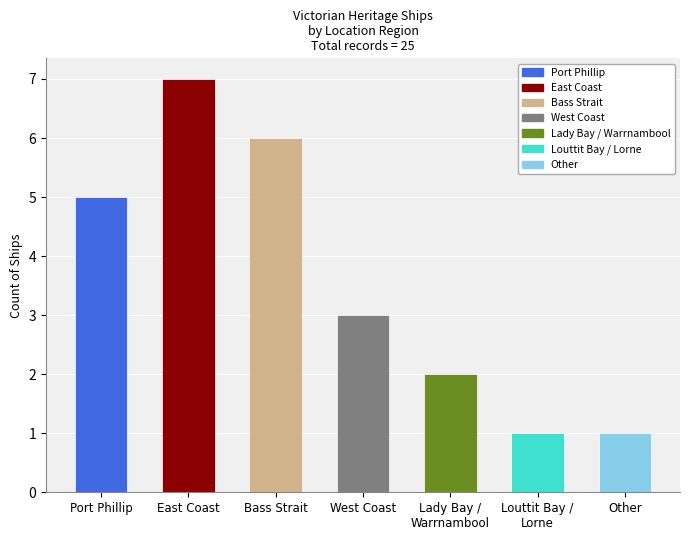

Between Port Phillip and Bass Strait, which is larger?

Bass Strait